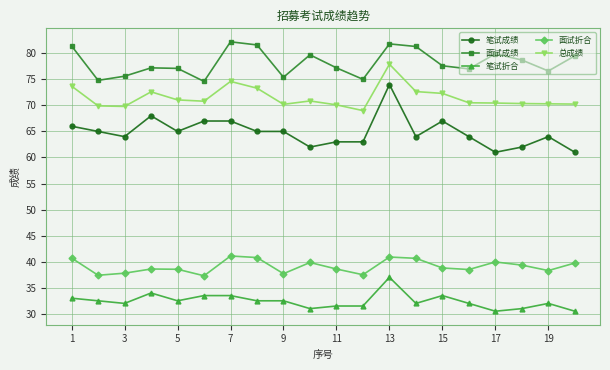

Which series has the widest spread of values?

笔试成绩